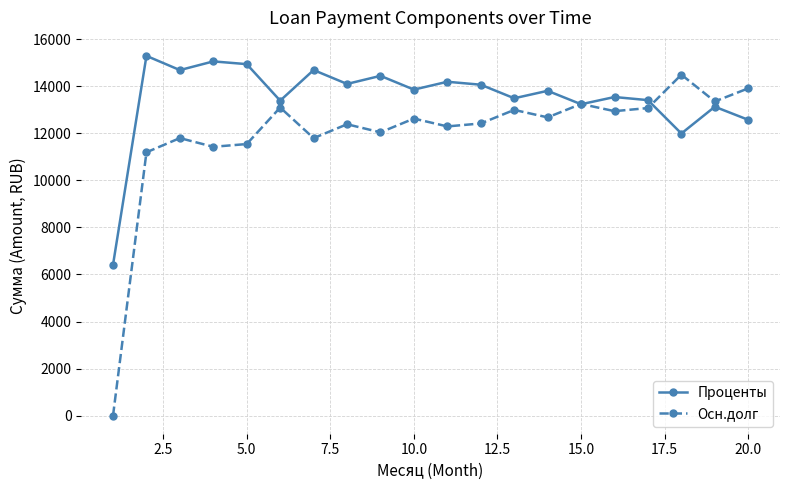

How many lines are shown in the chart?

2